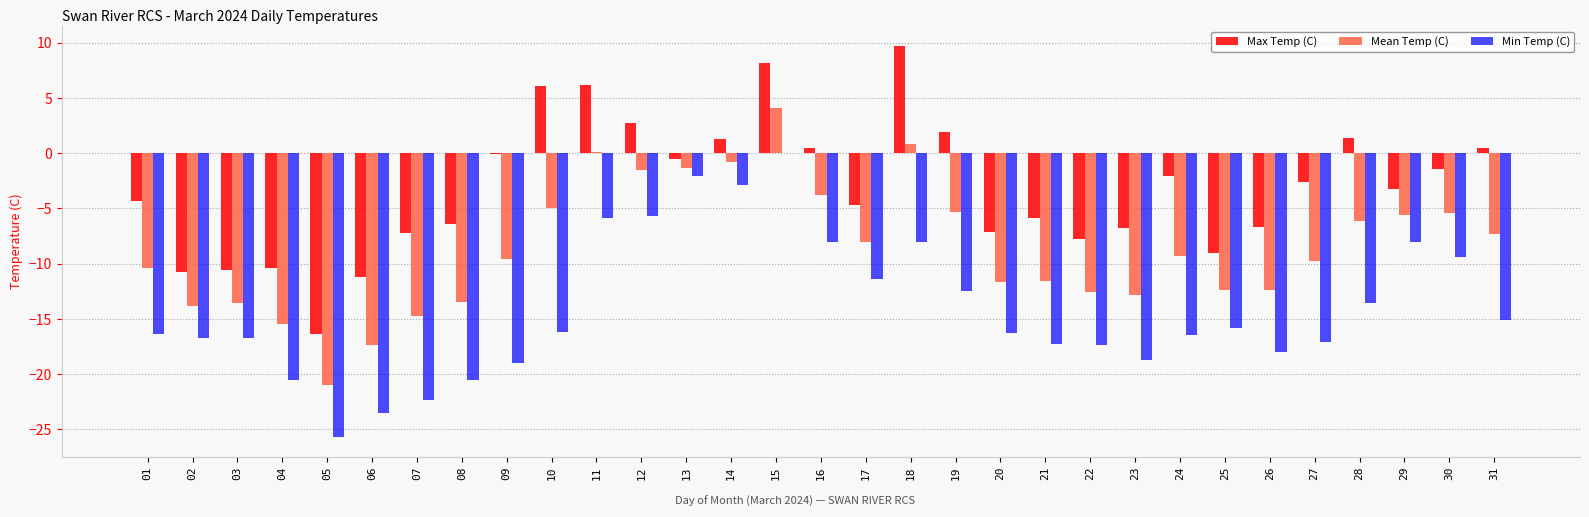

At which category does the chart reach its peak across all series?

18